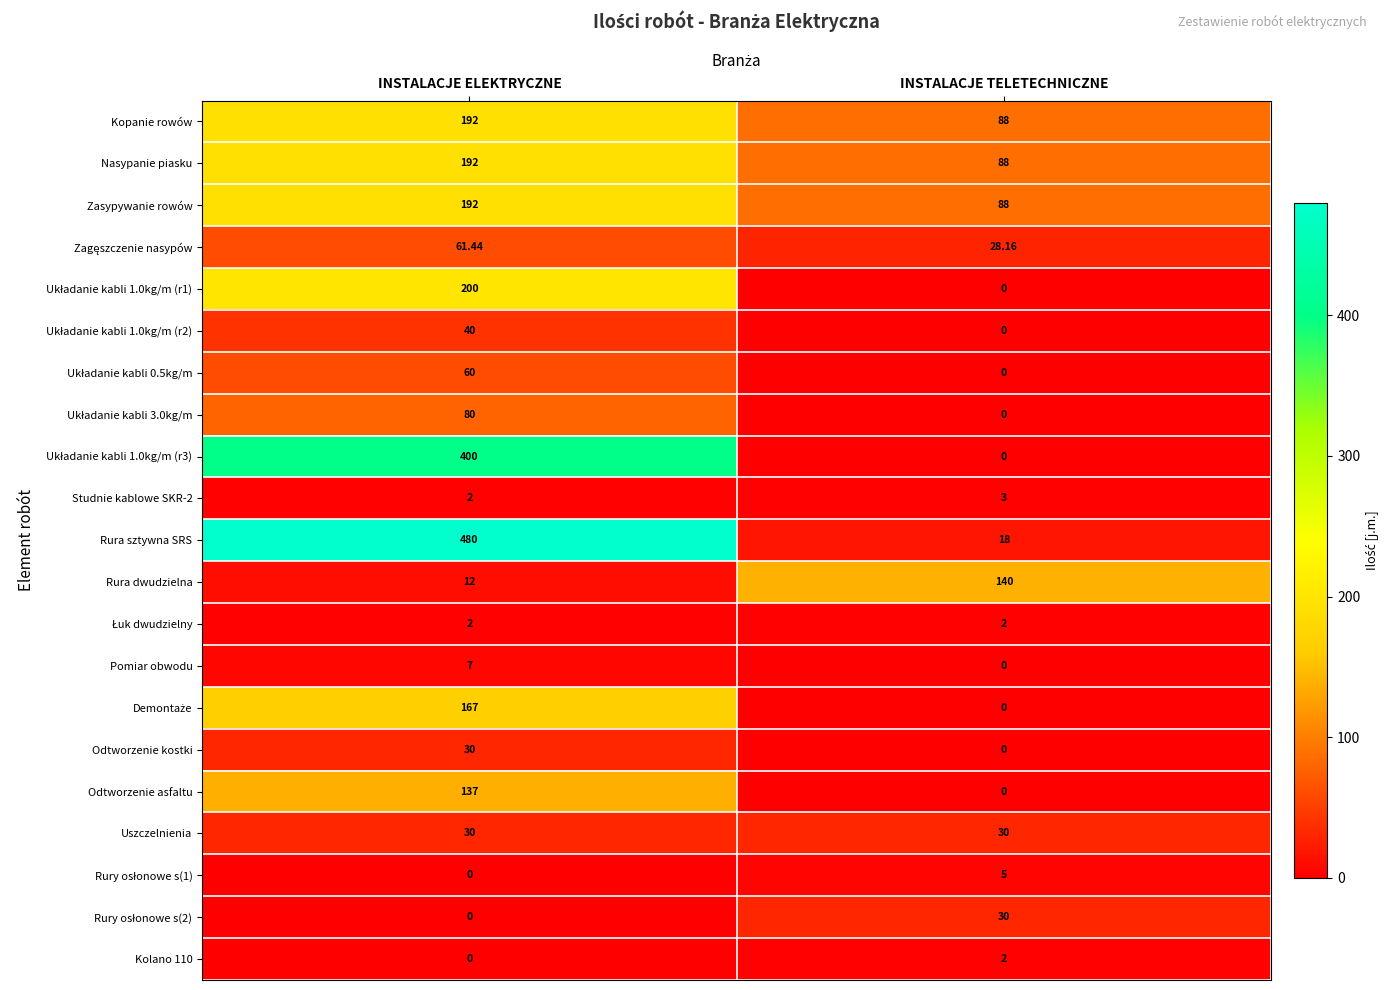

How many series are shown in this chart?

21